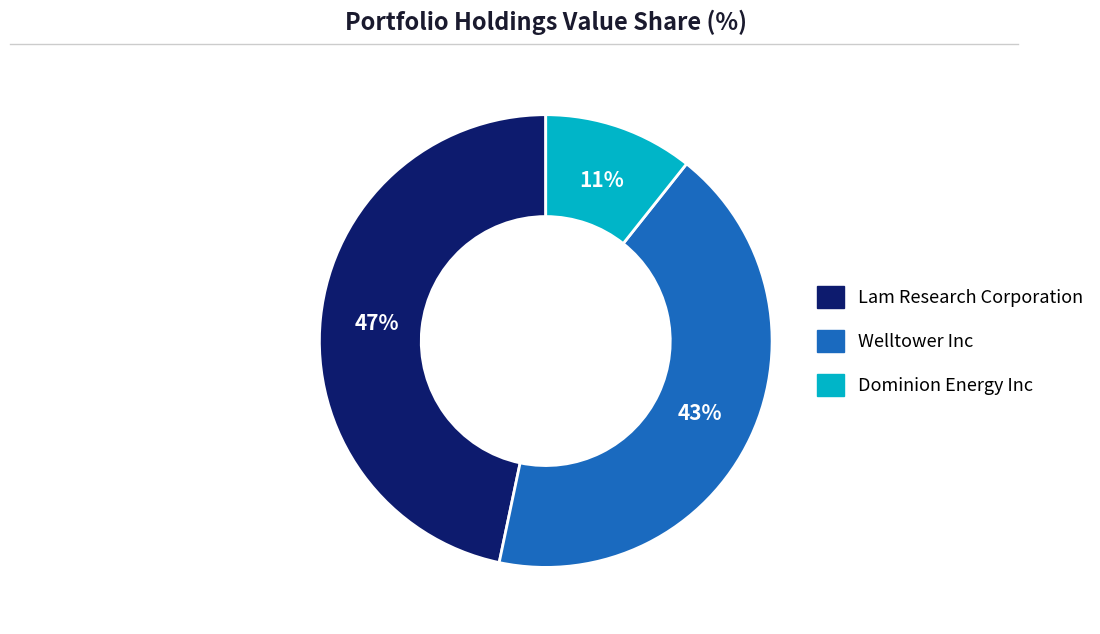

Which has a higher value, Dominion Energy Inc or Lam Research Corporation?

Lam Research Corporation